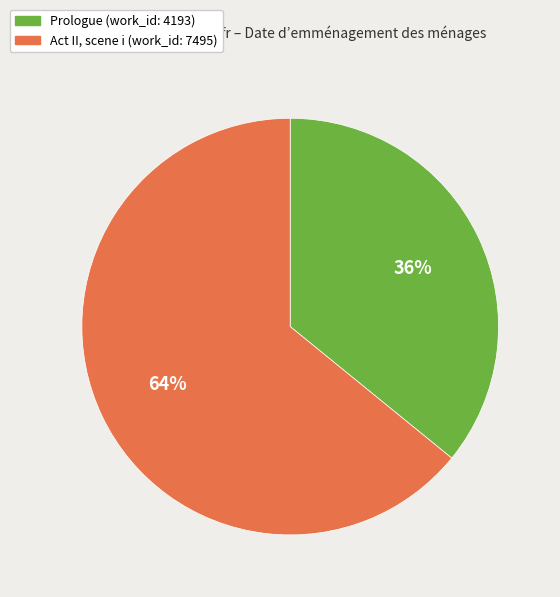

Combined, do Act II, scene i and Prologue account for over 50%?

Yes